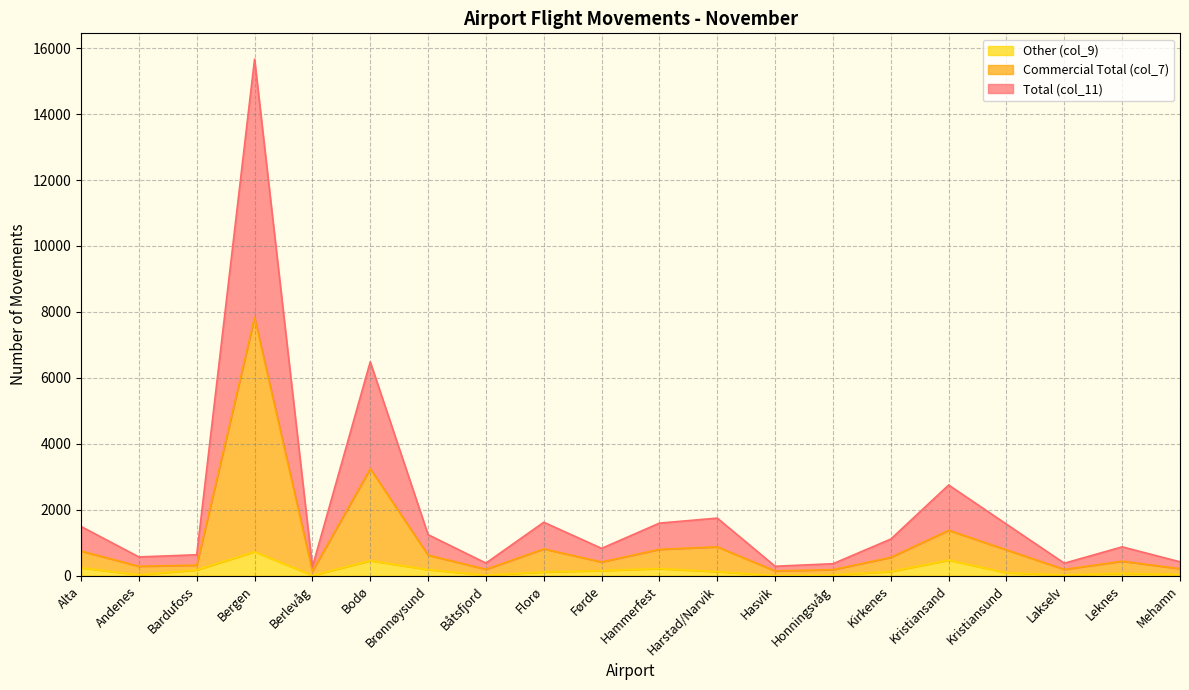

At which label is Total (col_11) closest to 3983?

Bodø